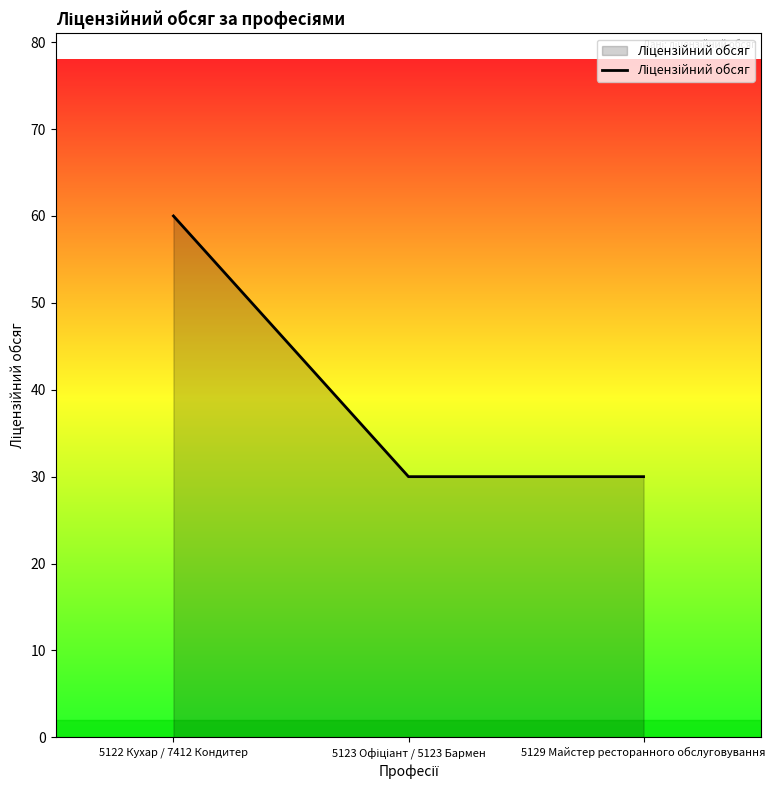

Between 5122 Кухар / 7412 Кондитер and 5129 Майстер ресторанного обслуговування, which is larger?

5122 Кухар / 7412 Кондитер